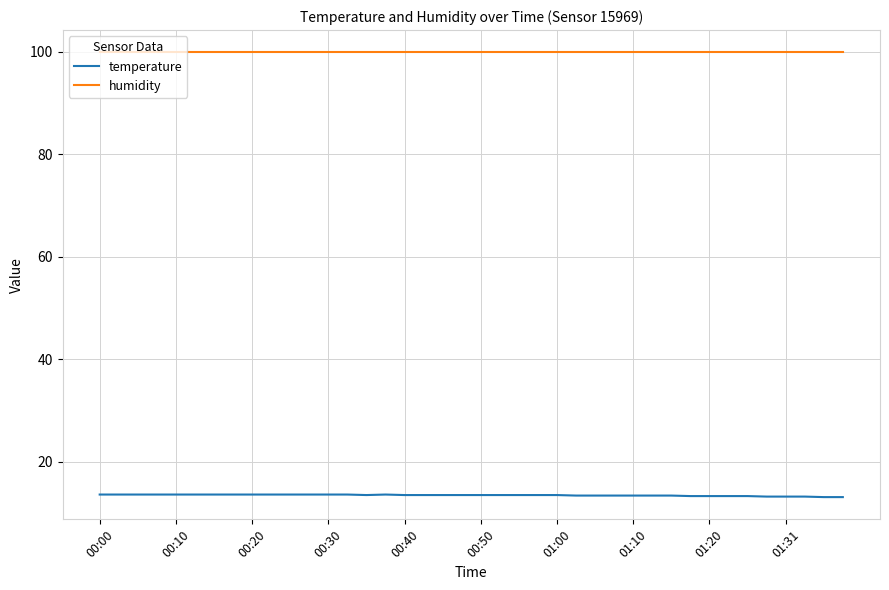

True or false: temperature and humidity cross at least once.

False